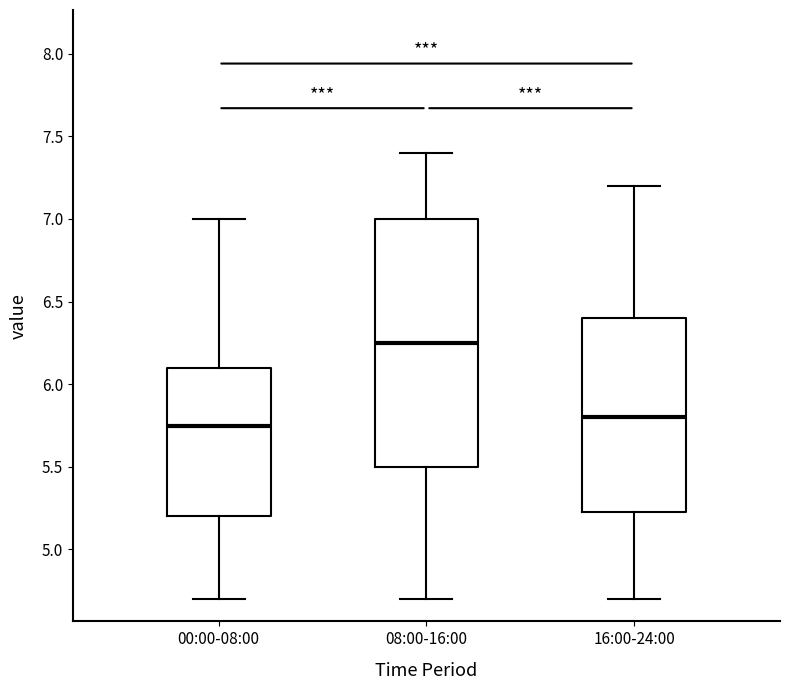

Where is the lower edge of the box for 00:00-08:00 on the y-axis? The values are not printed on the chart, so give them approximately, as read against the axis.

5.20